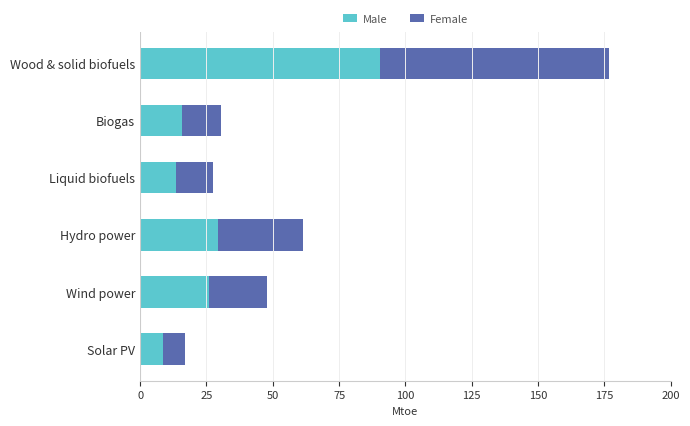

What are all the series names shown in the legend?

Male, Female